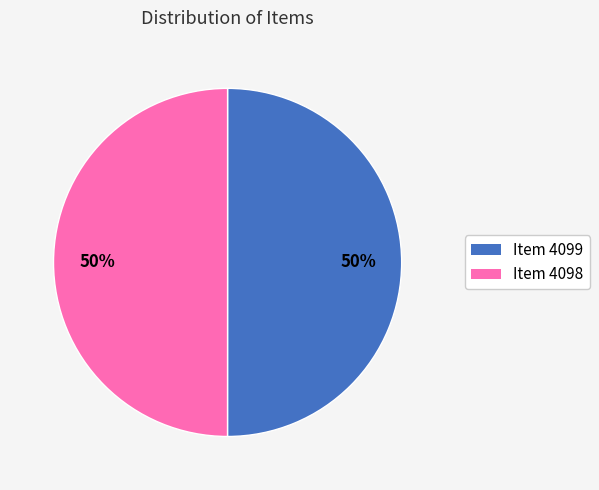

Approximately how many times larger is the value at Item 4098 compared to Item 4099?

1.0